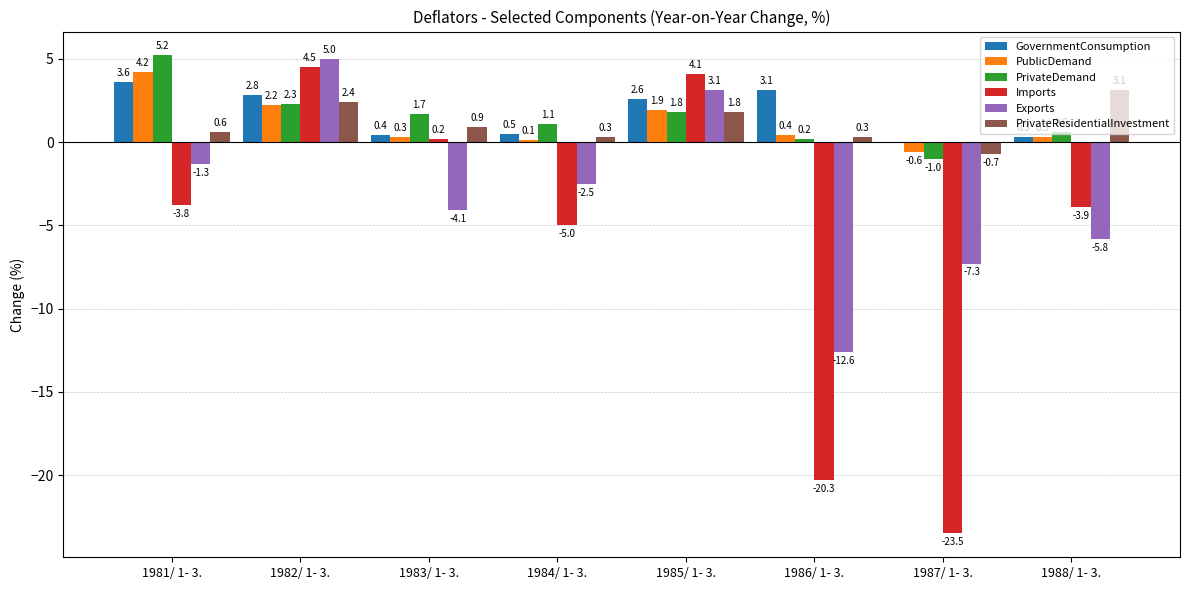

What is the difference between the GovernmentConsumption values at 1983/ 1- 3. and 1988/ 1- 3.?

0.1